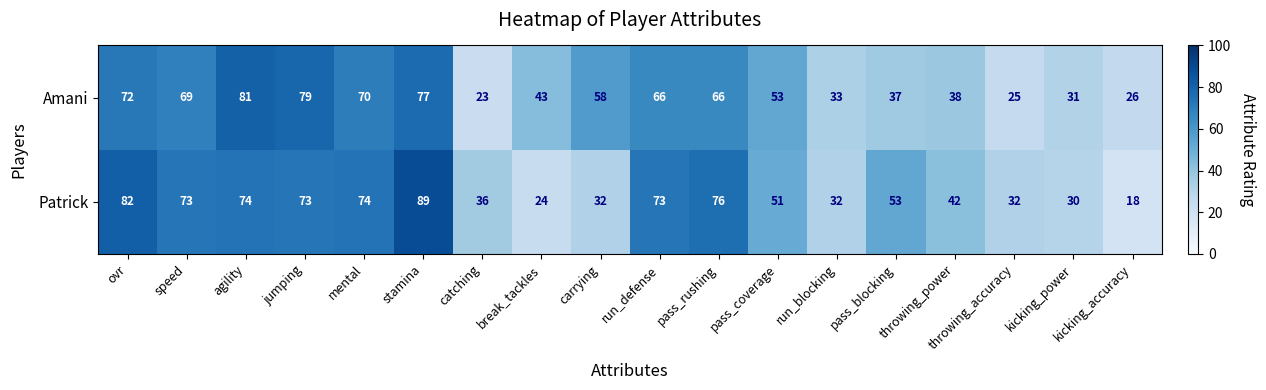

At catching, list the series in order from largest to smallest.

Patrick, Amani